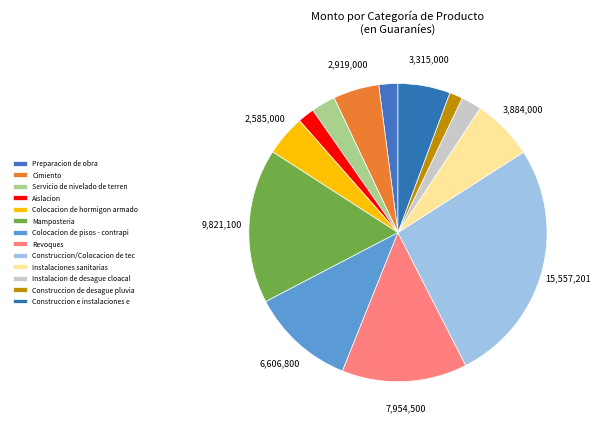

How many segments does this pie chart have?

13